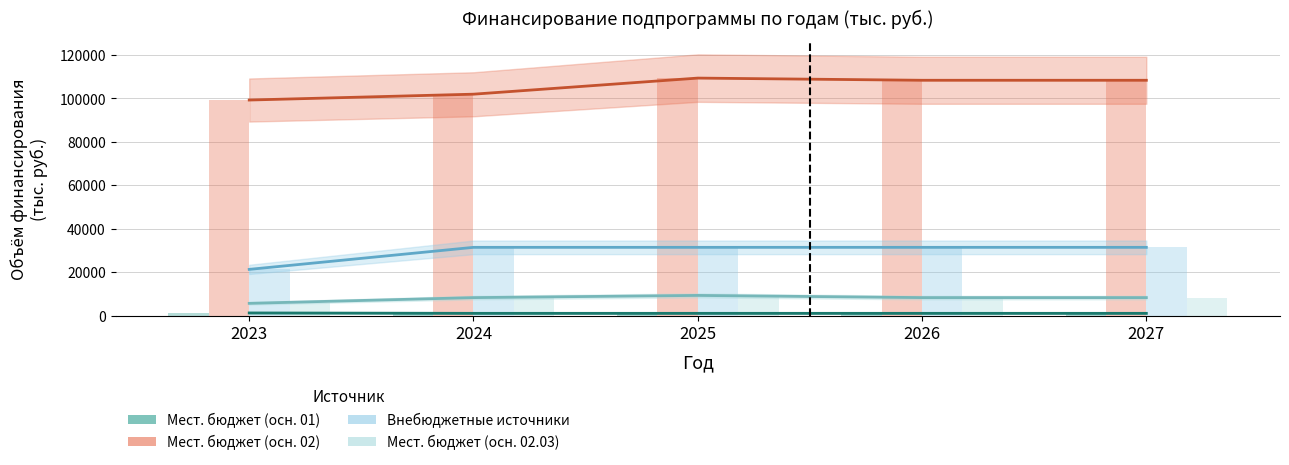

What are all the series names shown in the legend?

Мест. бюджет (осн. 01), Мест. бюджет (осн. 02), Внебюджетные источники, Мест. бюджет (осн. 02.03)